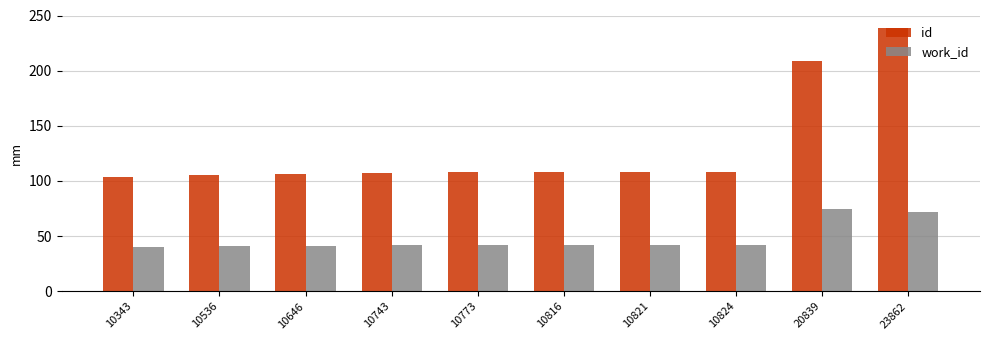

What value does the work_id series have at 10343?

39.8